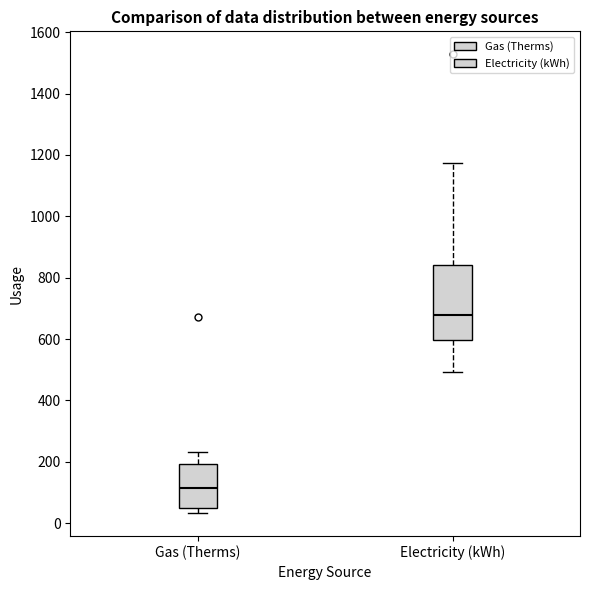

Reading left to right, transcribe this box plot: for each box, give where its median line is, the range the box spans, and where its two whiskers end, as read against the y-axis. The values are not printed on the chart, so give them approximately, as read against the axis.

Gas (Therms): median 120, box 60 to 200, whiskers 40 to 240
Electricity (kWh): median 680, box 600 to 840, whiskers 500 to 1180